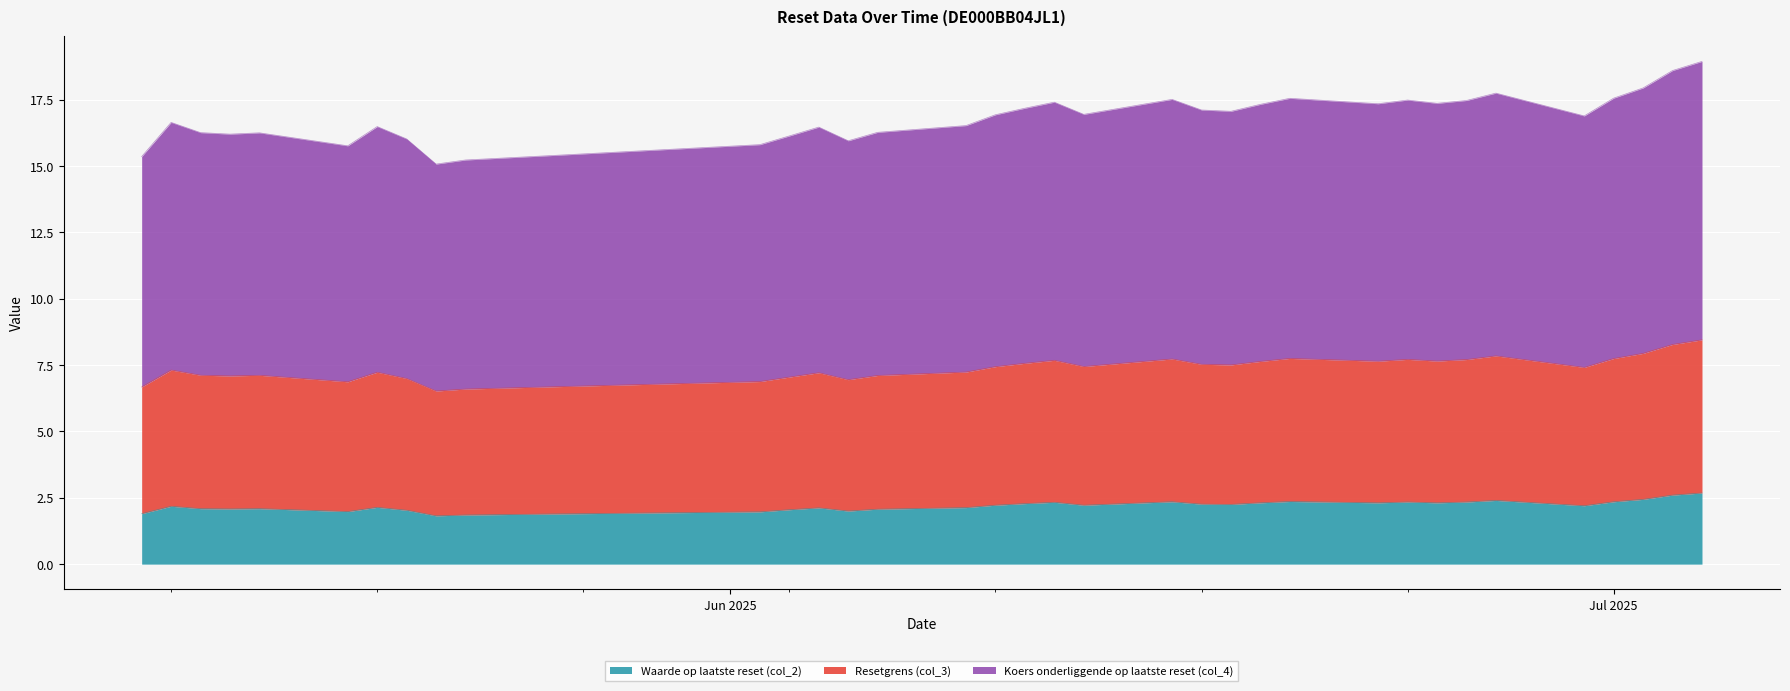

Is the value of Koers onderliggende op laatste reset (col_4) at 2025-06-26 greater than the value of Waarde op laatste reset (col_2) at 2025-07-02?

Yes